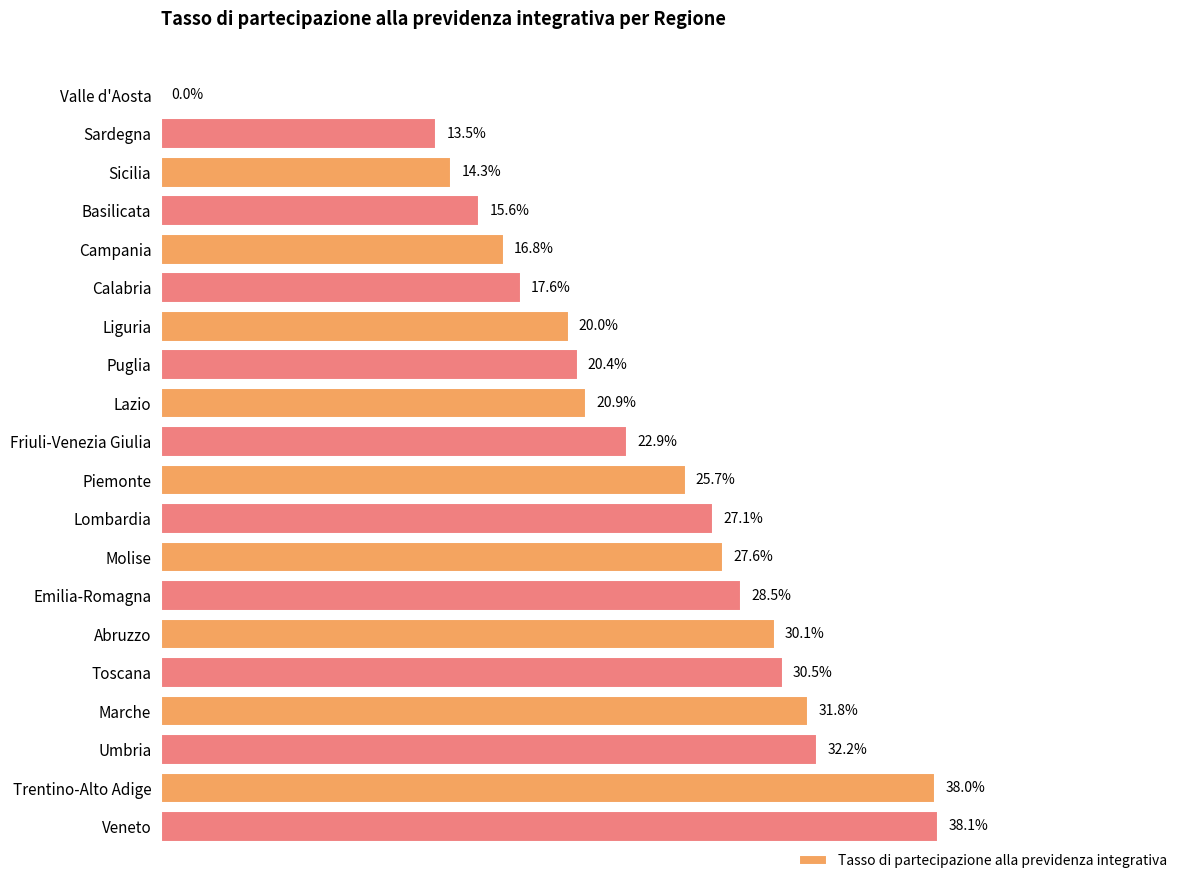

Are the bars horizontal?

Yes